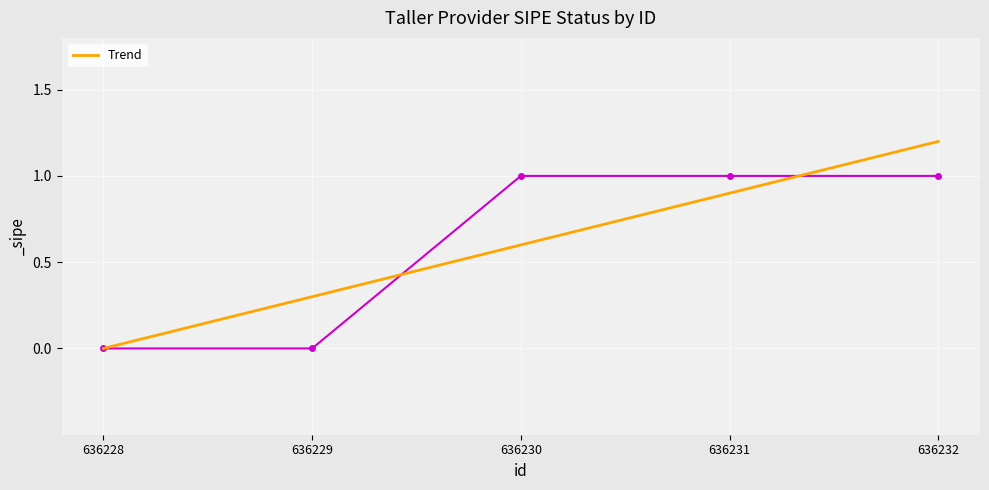

What is the difference between the maximum and minimum values?

1.2